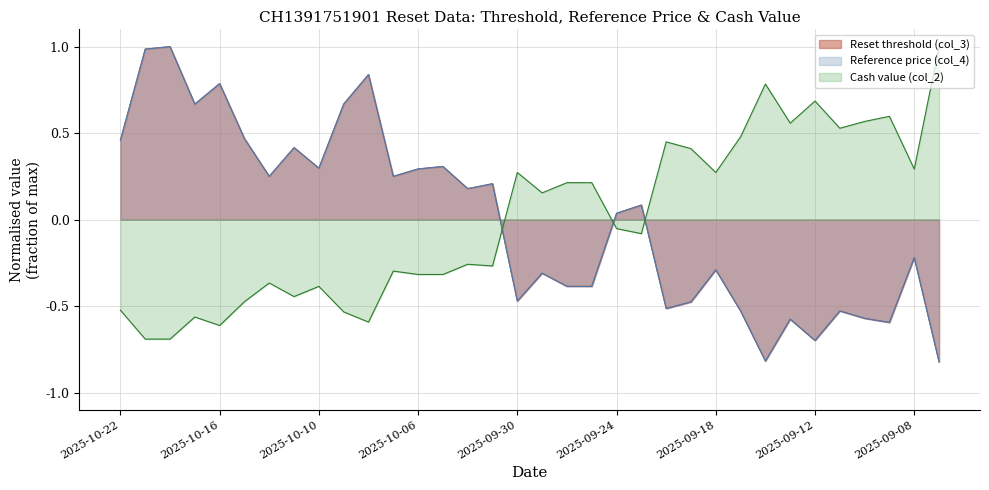

Reading right to left, transcribe all the data shown in this chart.

Reset threshold (col_3): -0.8	-0.2	-0.6	-0.6	-0.5	-0.7	-0.6	-0.8	-0.5	-0.3	-0.5	-0.5	0.1	0.0	-0.4	-0.4	-0.3	-0.5	0.2	0.2	0.3	0.3	0.3	0.8	0.7	0.3	0.4	0.3	0.5	0.8	0.7	1.0	1.0	0.5
Reference price (col_4): -0.8	-0.2	-0.6	-0.6	-0.5	-0.7	-0.6	-0.8	-0.5	-0.3	-0.5	-0.5	0.1	0.0	-0.4	-0.4	-0.3	-0.5	0.2	0.2	0.3	0.3	0.3	0.8	0.7	0.3	0.4	0.3	0.5	0.8	0.7	1.0	1.0	0.5
Cash value (col_2): 1.0	0.3	0.6	0.6	0.5	0.7	0.6	0.8	0.5	0.3	0.4	0.4	-0.1	-0.1	0.2	0.2	0.2	0.3	-0.3	-0.3	-0.3	-0.3	-0.3	-0.6	-0.5	-0.4	-0.4	-0.4	-0.5	-0.6	-0.6	-0.7	-0.7	-0.5